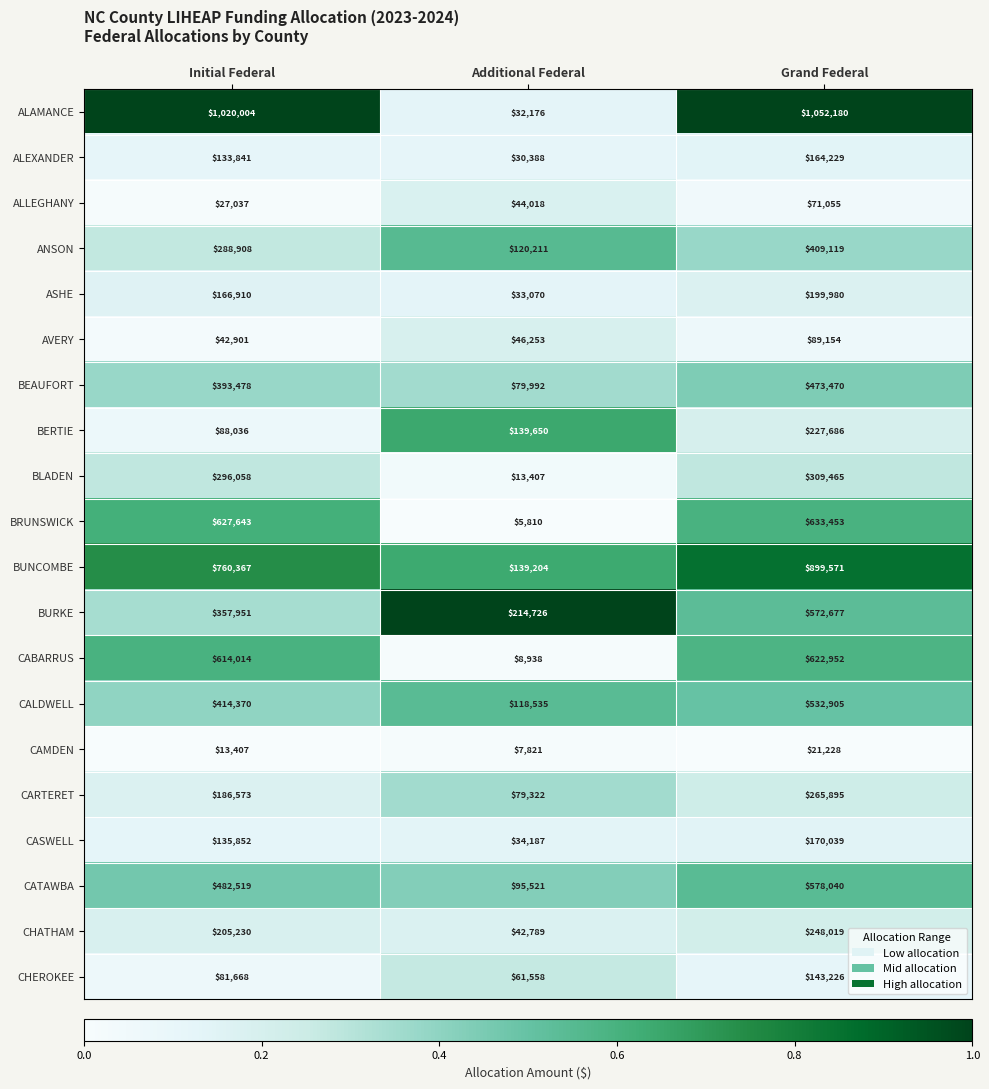

True or false: CAMDEN has a value of 11687 at Additional Federal.

False